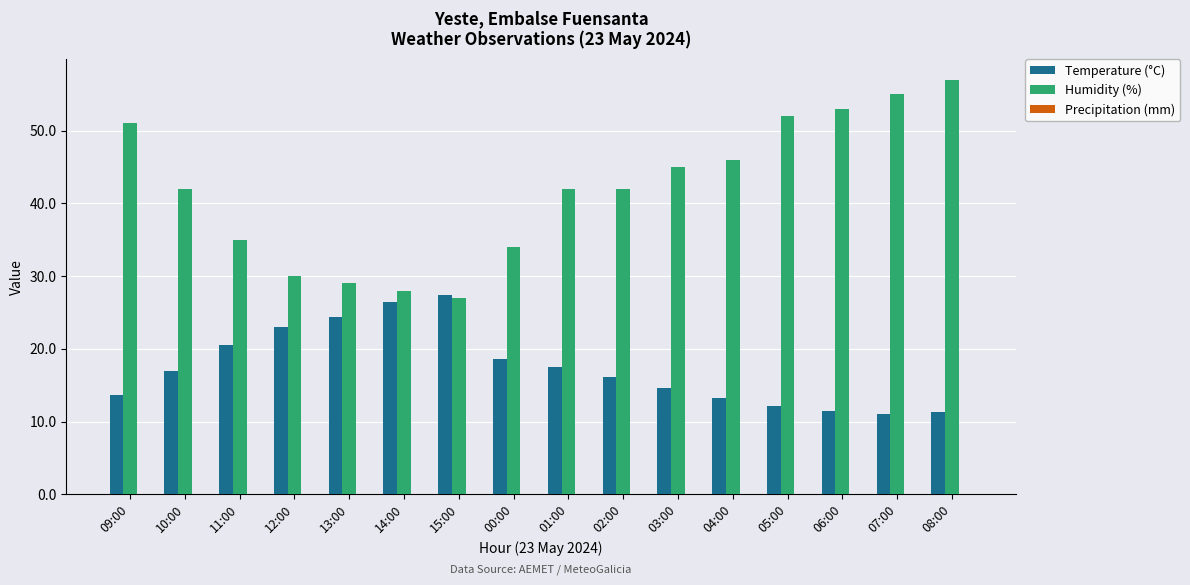

At which category is the sum across all series the highest?

08:00